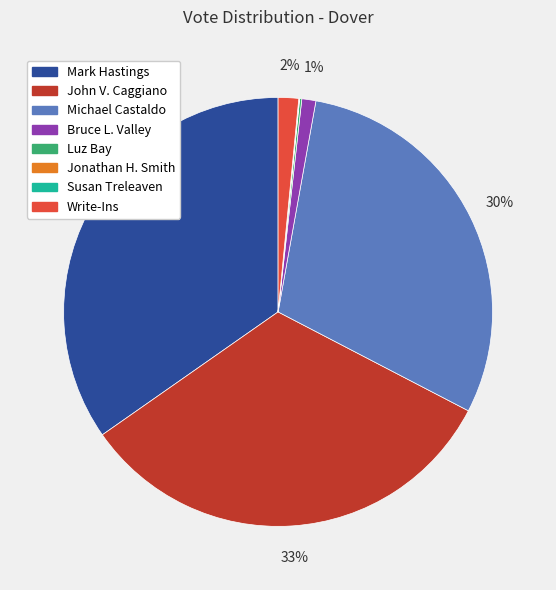

Which slice is the largest?

Mark Hastings